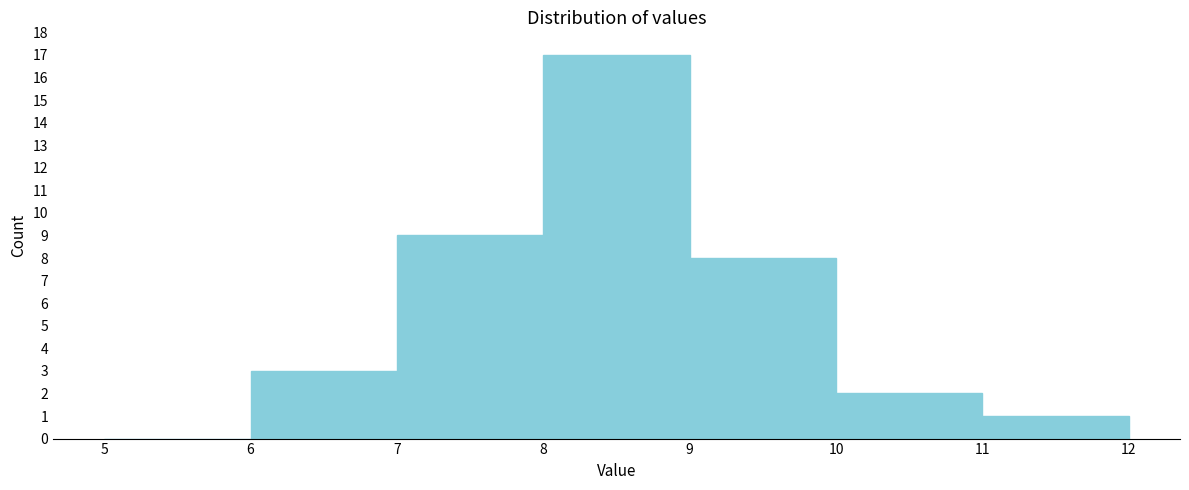

How tall is the bar that spans 10 to 11 on the x-axis? The values are not printed on the chart, so give them approximately, as read against the axis.

2